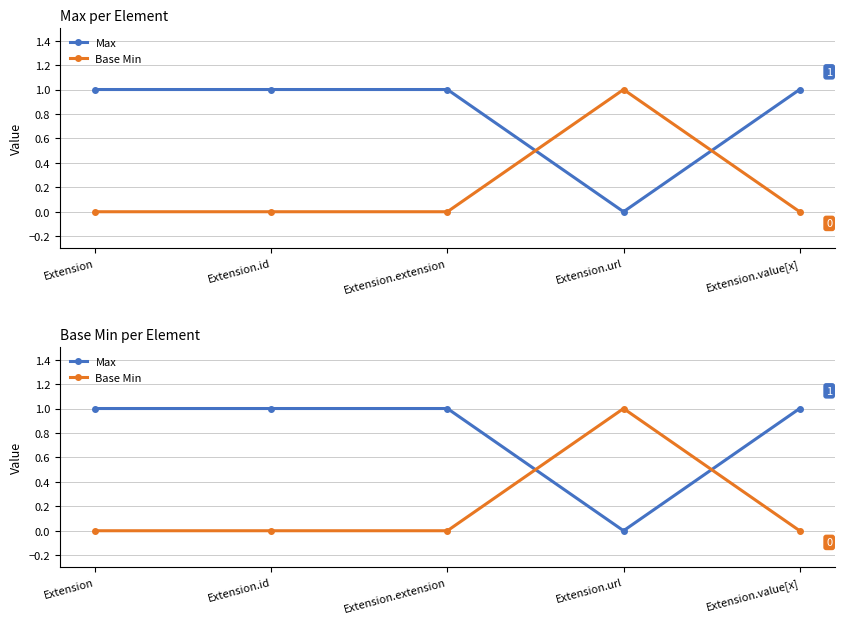

Is the value of Base Min at Extension.url greater than the value of Max at Extension.url?

Yes